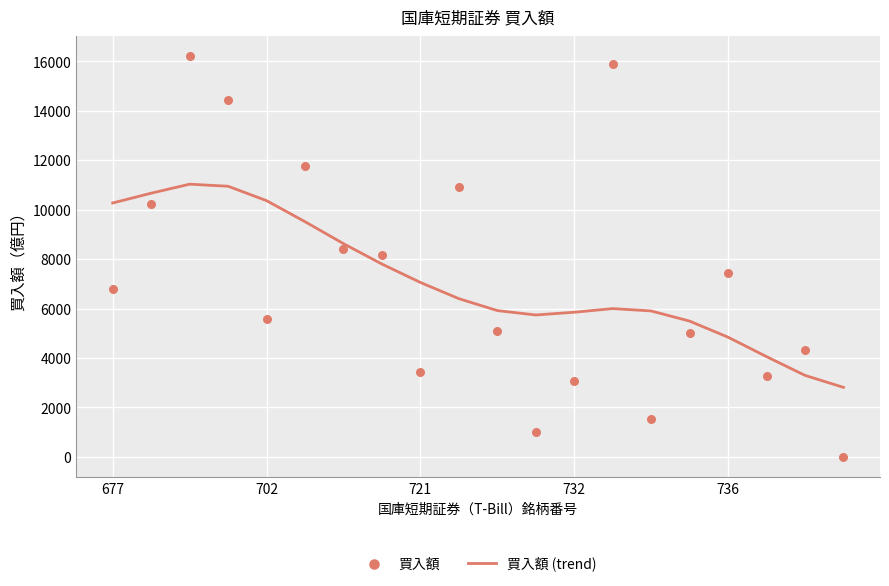

What is the total value across all series at 5?

21263